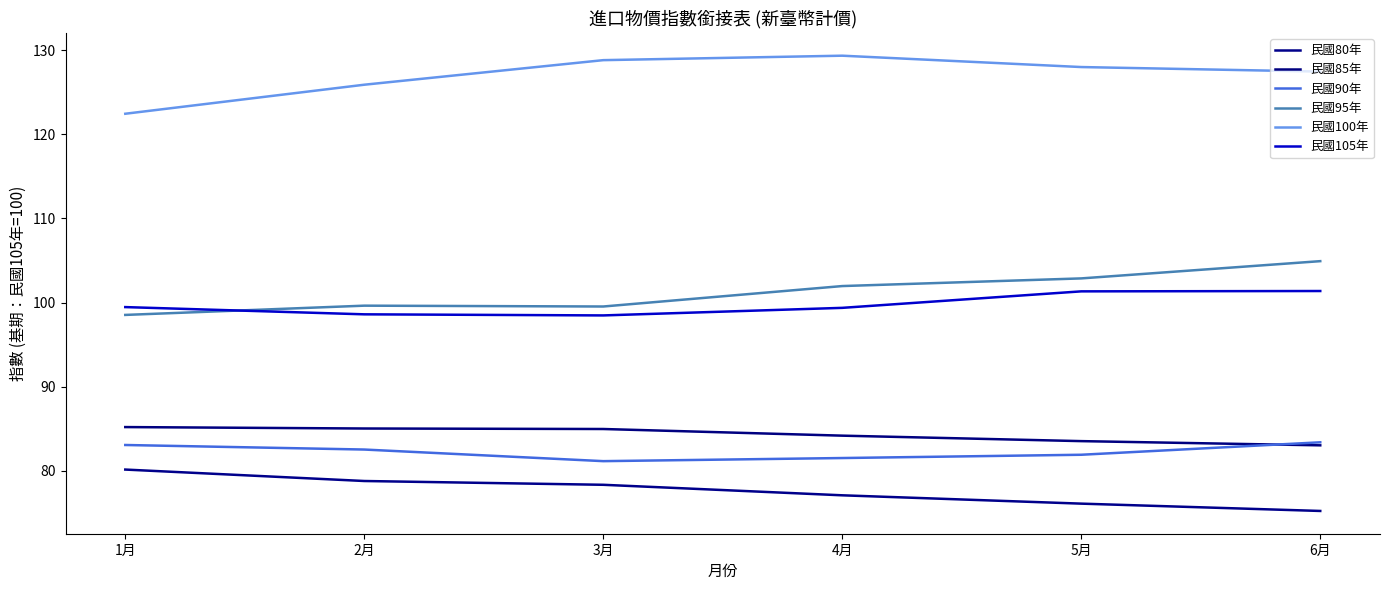

Rank the series by their maximum value, from lowest to highest.

民國80年, 民國90年, 民國85年, 民國105年, 民國95年, 民國100年